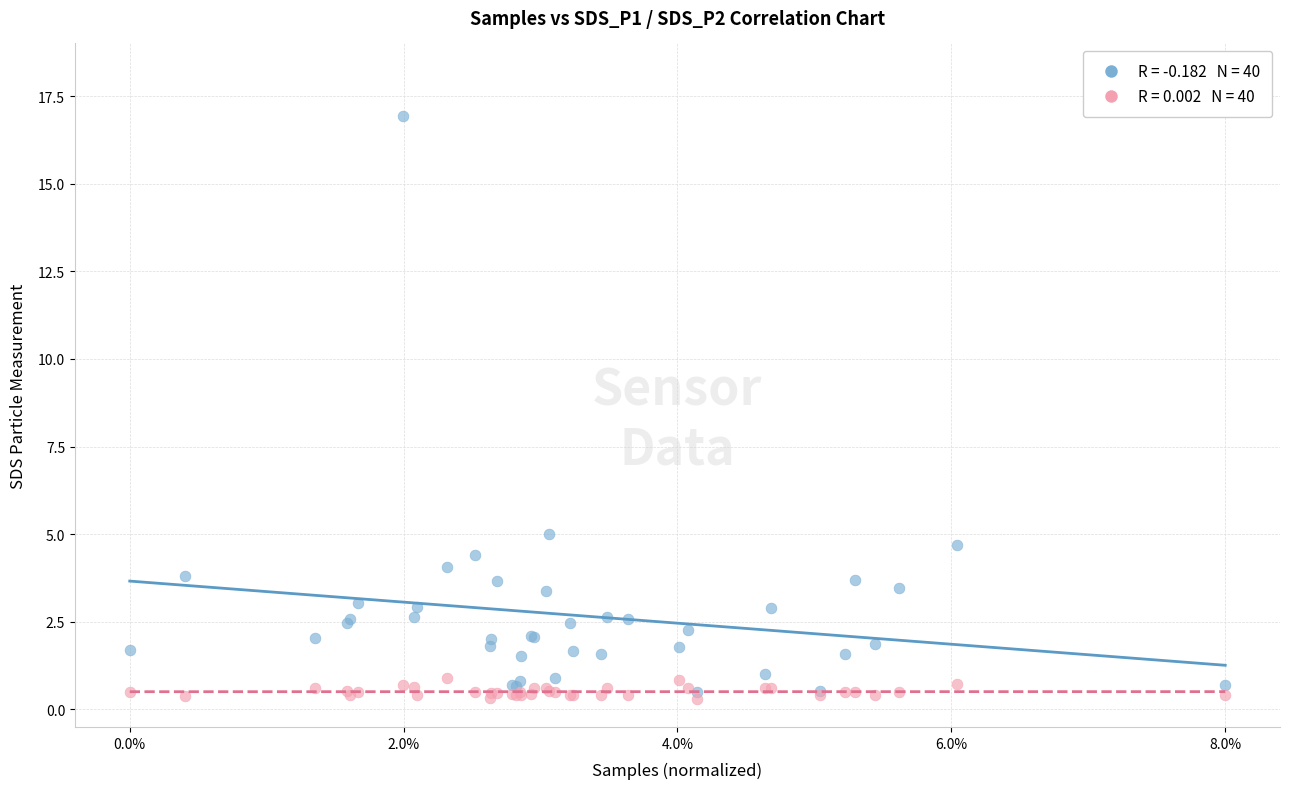

Across all series, what Y value is closest to 8?

5.0